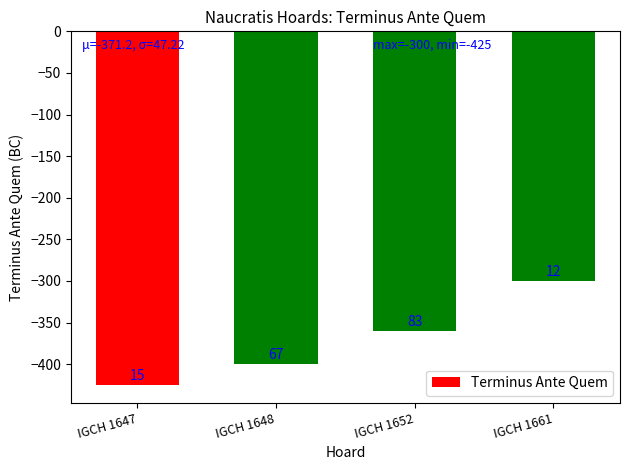

What is the greatest value displayed?

-300